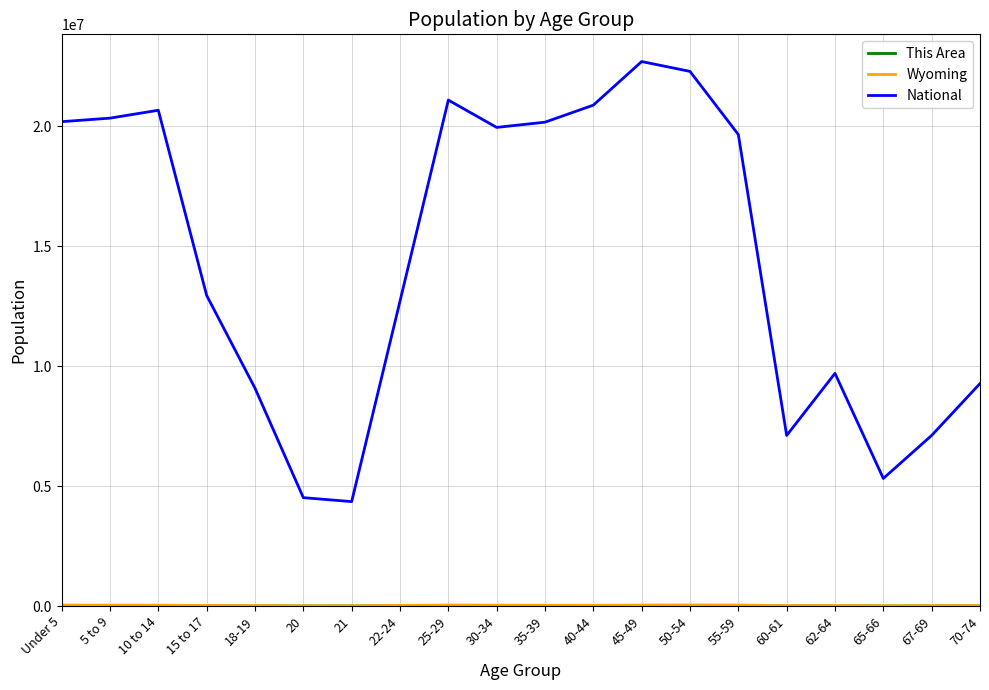

What is the maximum value shown in the chart?

22708591